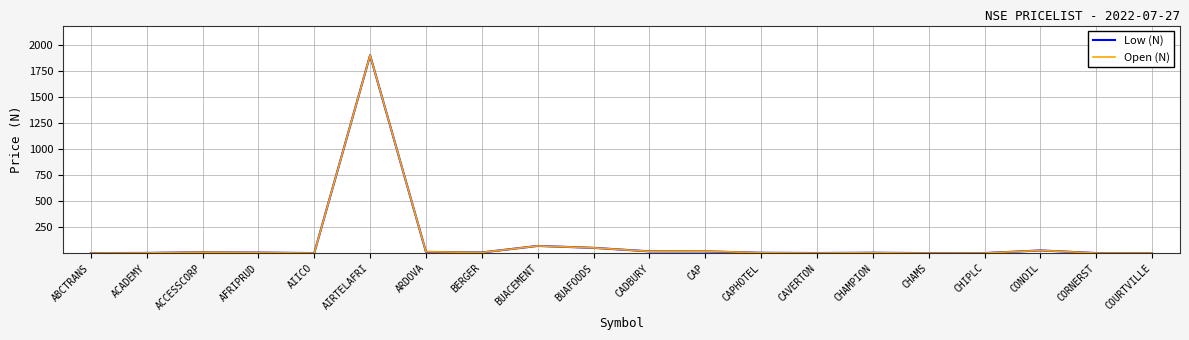

Is it true that Open (N) equals 6.2 at BERGER?

True